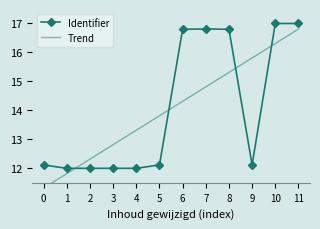

Which series has the largest range (max minus min)?

Trend